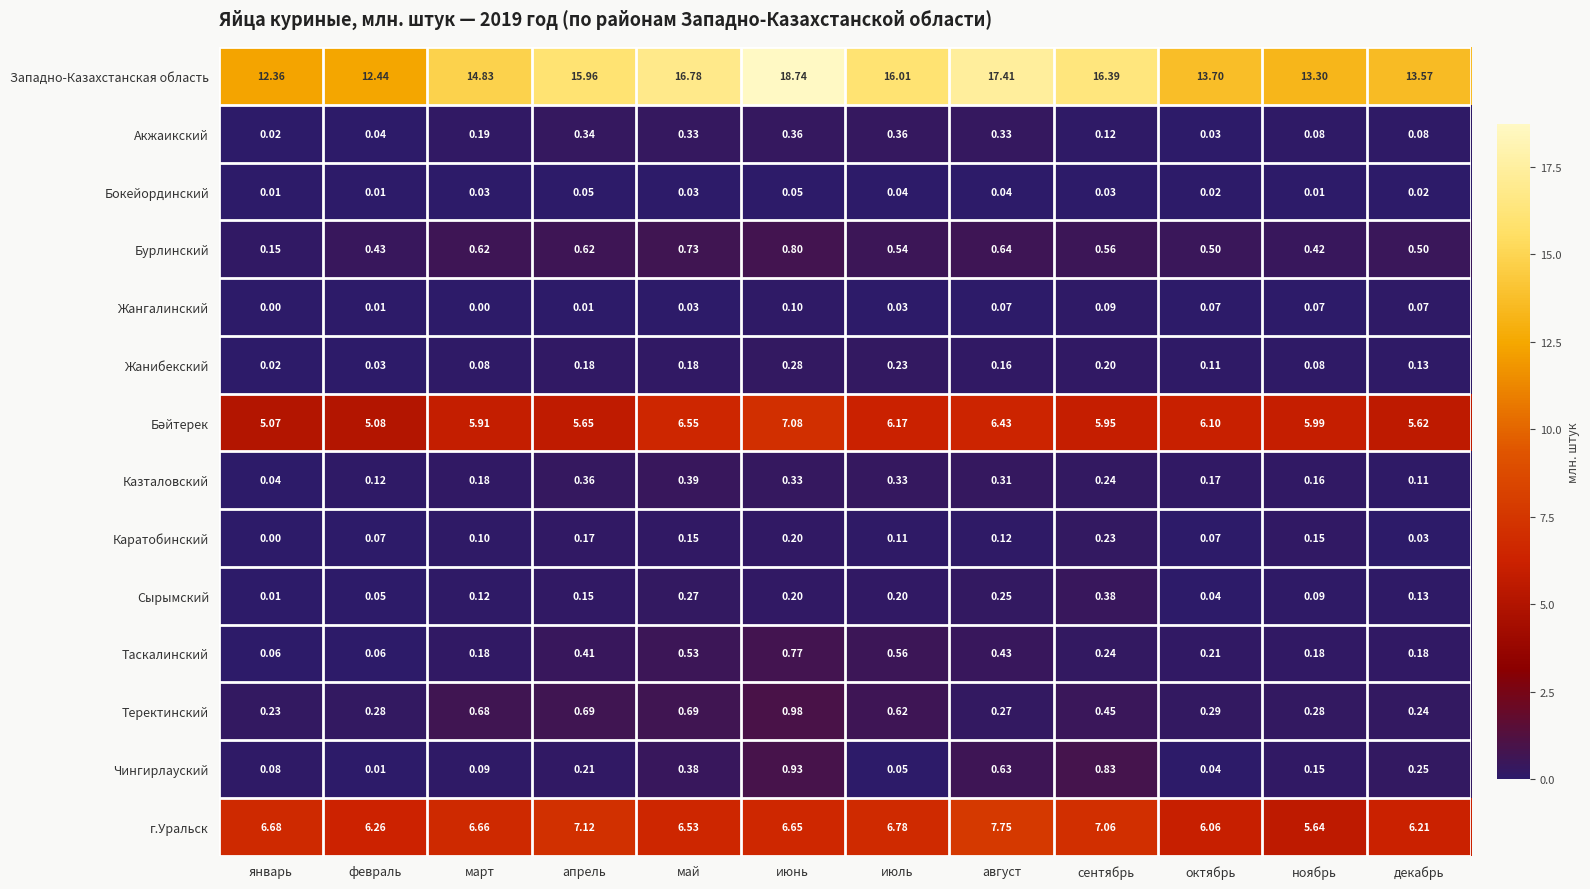

Which series has the widest spread of values?

Западно-Казахстанская область